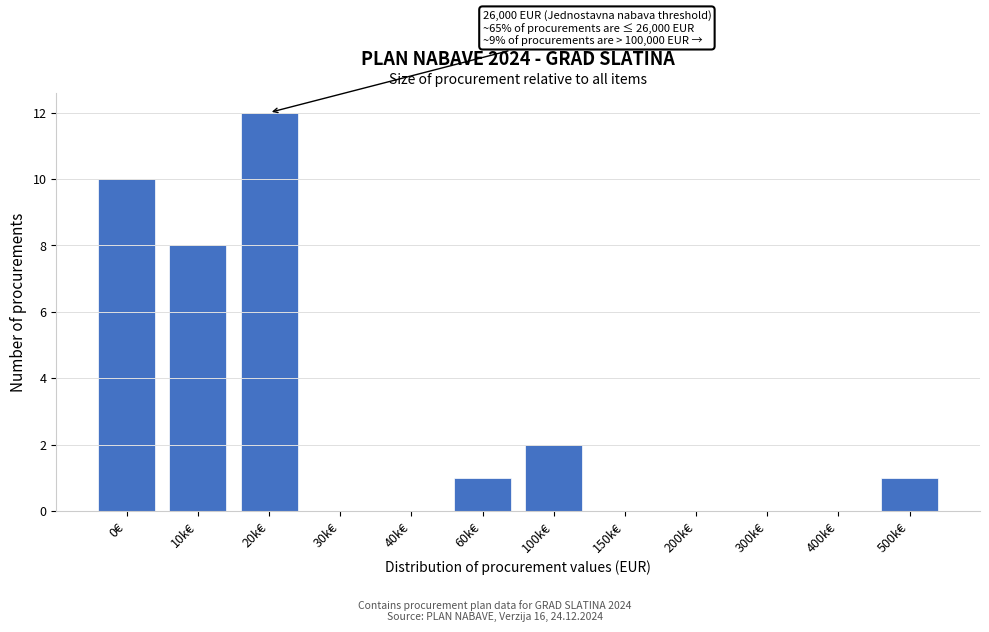

Reading left to right, transcribe all the data shown in this chart.

0€=10	10k€=8	20k€=12	30k€=0	40k€=0	60k€=1	100k€=2	150k€=0	200k€=0	300k€=0	400k€=0	500k€=1